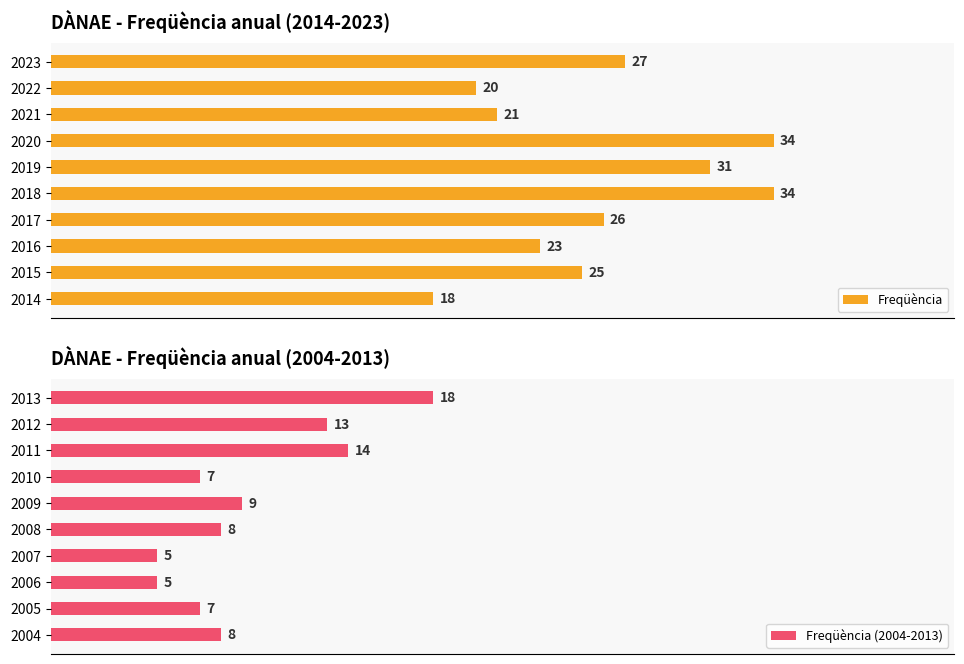

List the series in order of their peak value, lowest first.

Freqüència (2004-2013), Freqüència